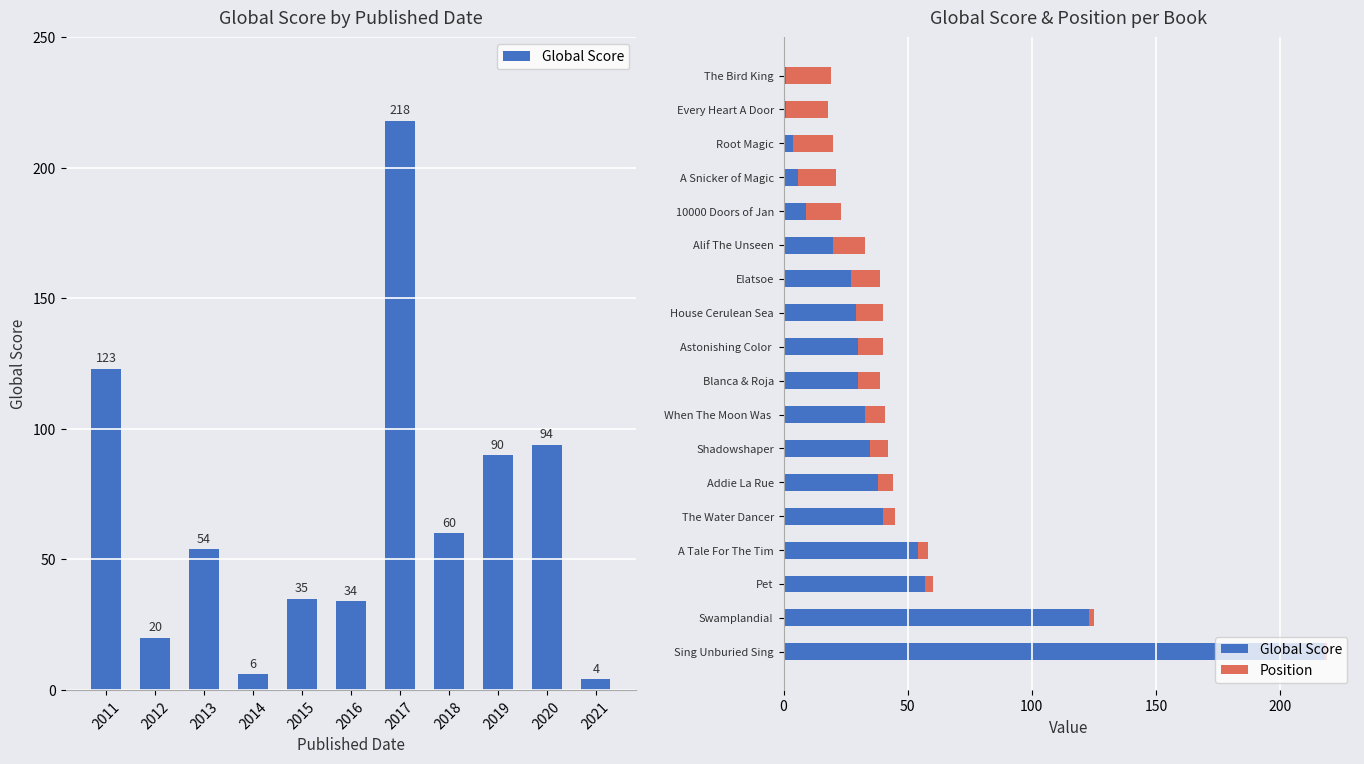

Where does the Global Score series first go above 30?

Sing Unburied Sing